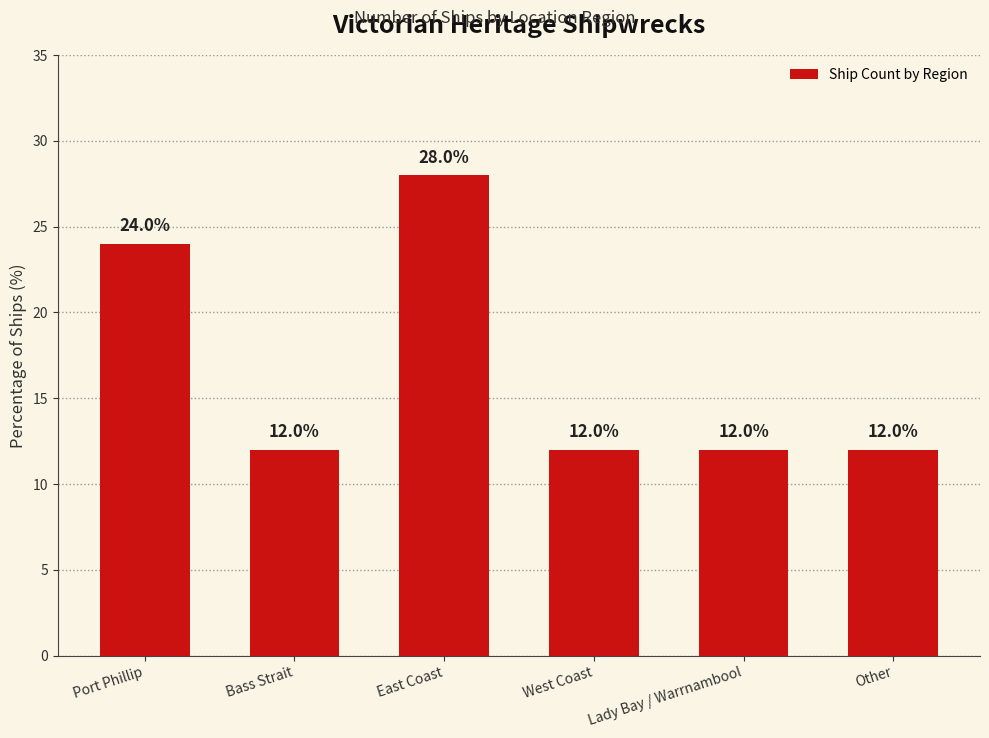

Which has a higher value, Bass Strait or East Coast?

East Coast